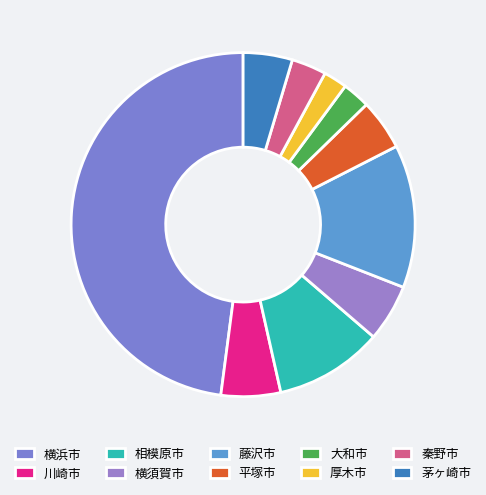

To the nearest percent, what is the difference between the largest and smallest slice percentages?

46%